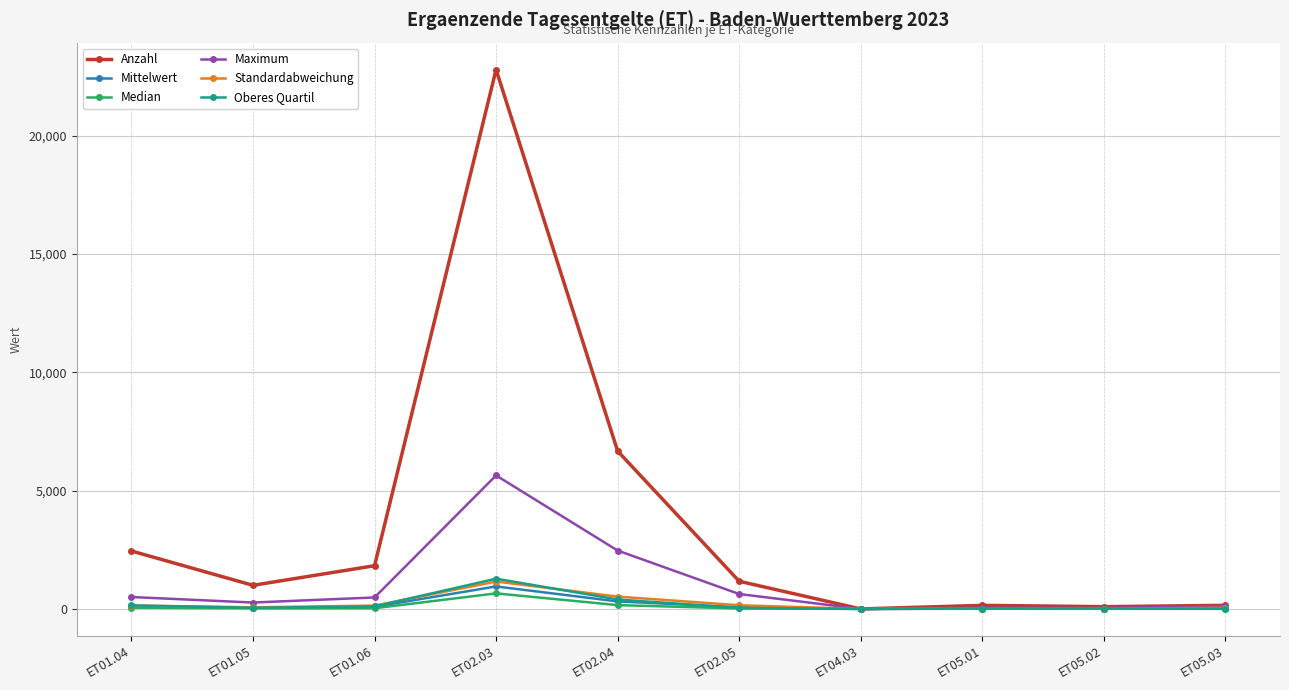

How many data points in Maximum are less than 485?

5